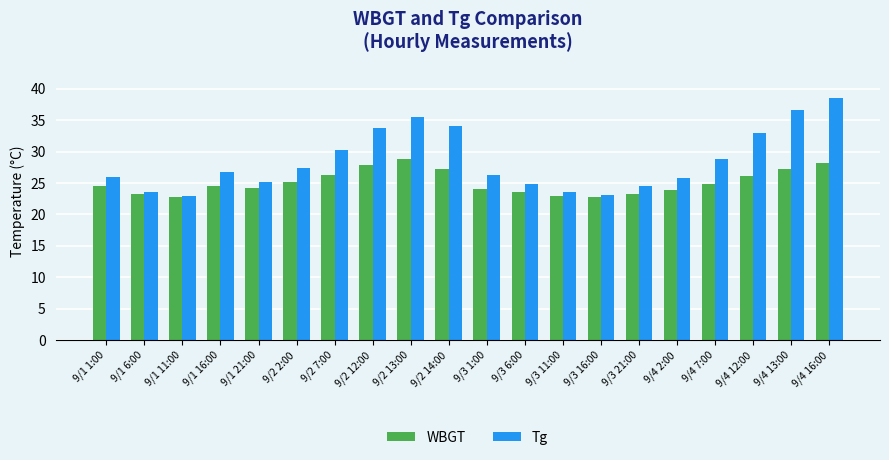

List the series in order of their overall mean, lowest first.

WBGT, Tg